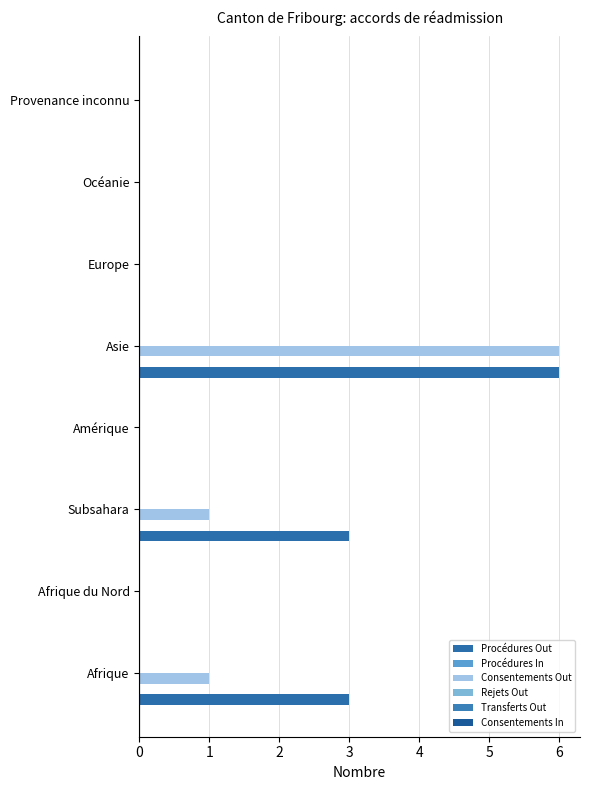

How many data points does each series have?

8